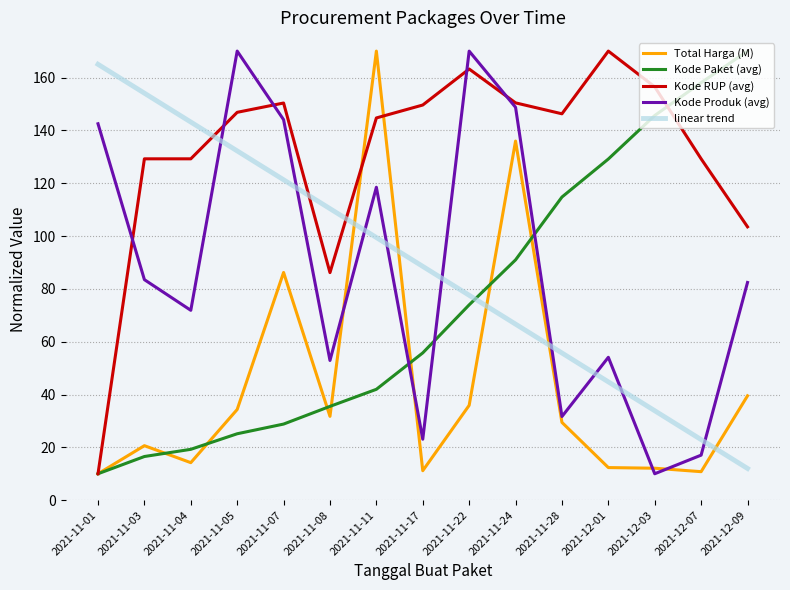

Count the number of categories in the chart.

15